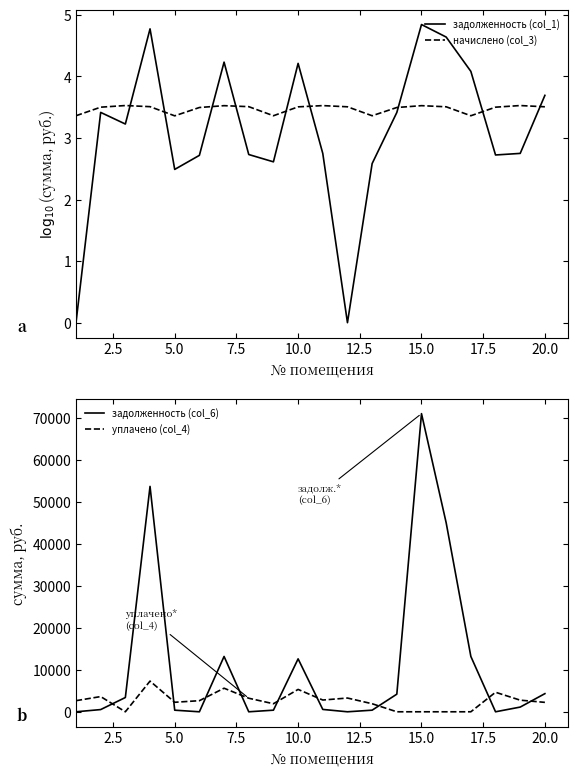

What is the minimum value for начислено (col_3)?

3.4